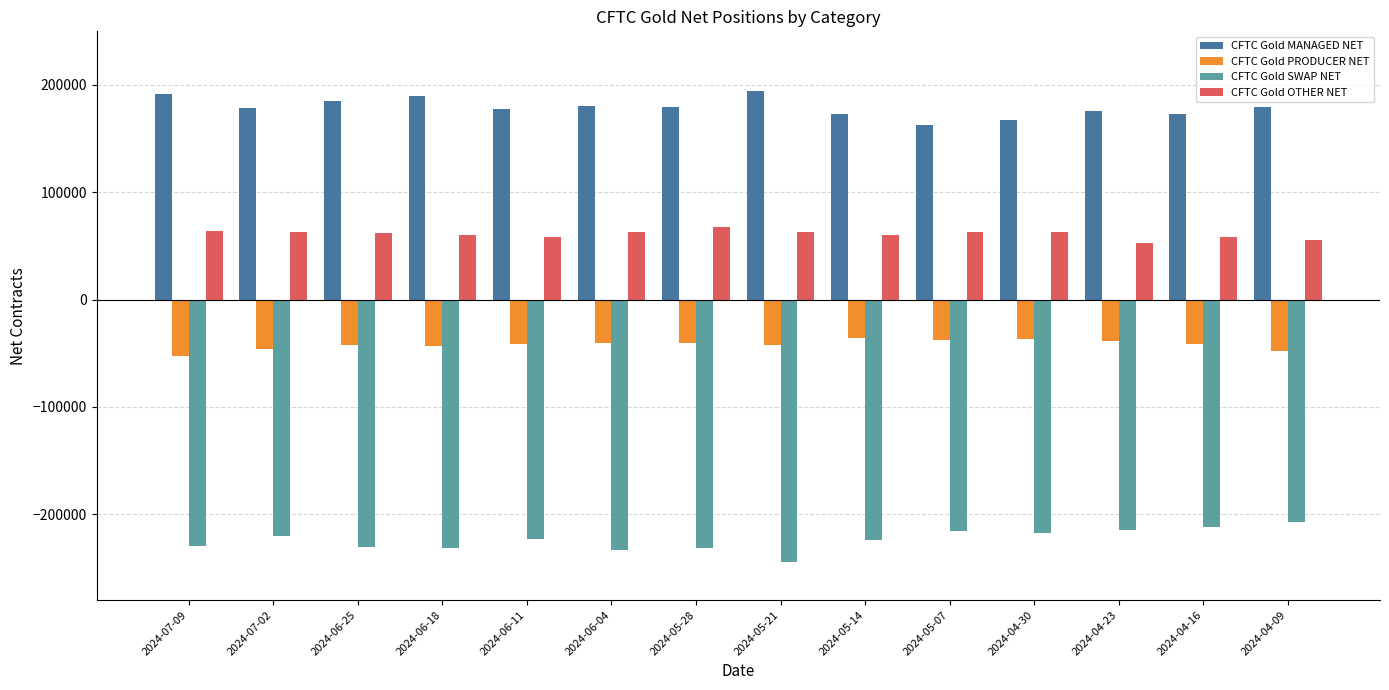

What is the difference between the maximum and minimum values in the CFTC Gold SWAP NET series?

37265